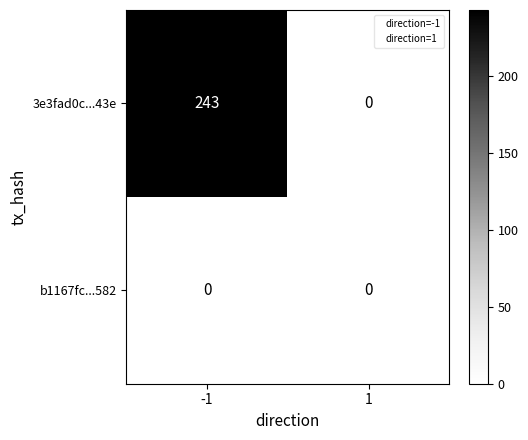

List the series in order of their peak value, lowest first.

b1167fc...582, 3e3fad0c...43e